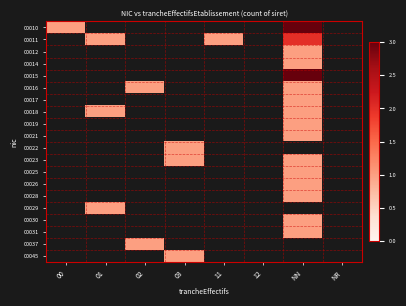

Count the number of categories in the chart.

8